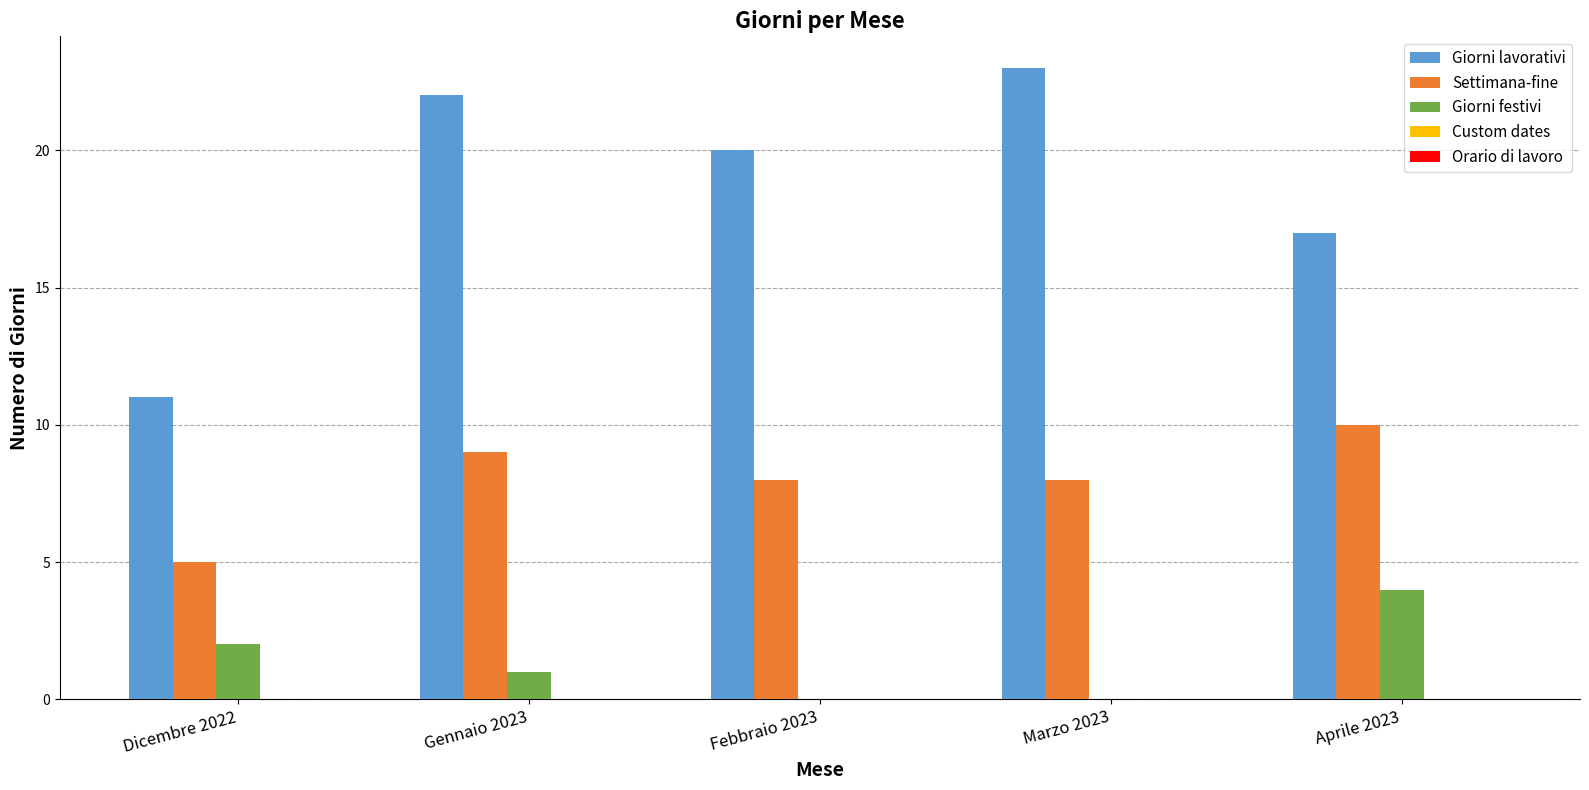

What is the difference between the Giorni festivi values at Aprile 2023 and Dicembre 2022?

2